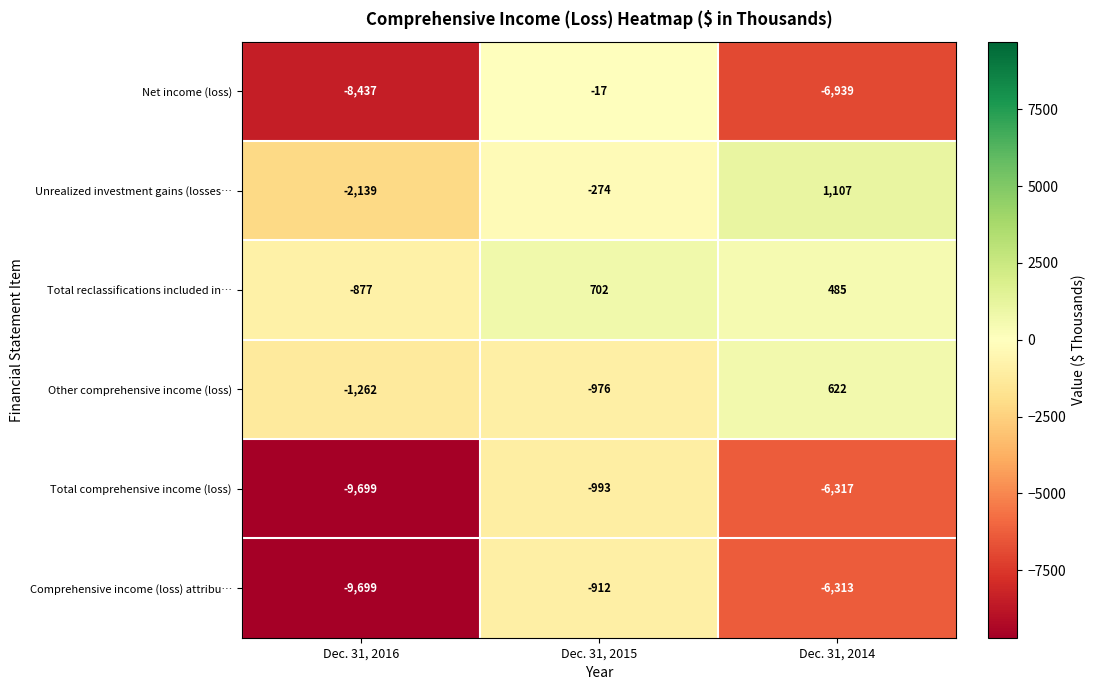

Where is Net income (loss) nearest to the value -4227?

Dec. 31, 2014